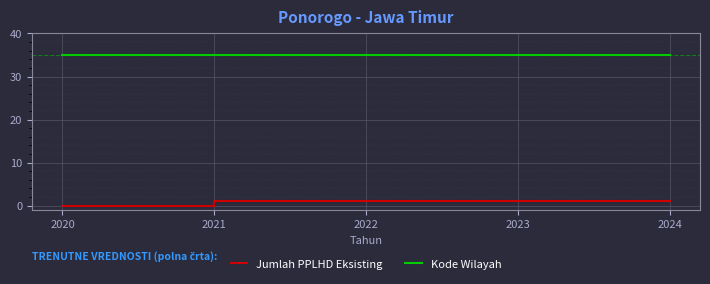

List the series in order of their overall mean, lowest first.

Jumlah PPLHD Eksisting, Kode Wilayah